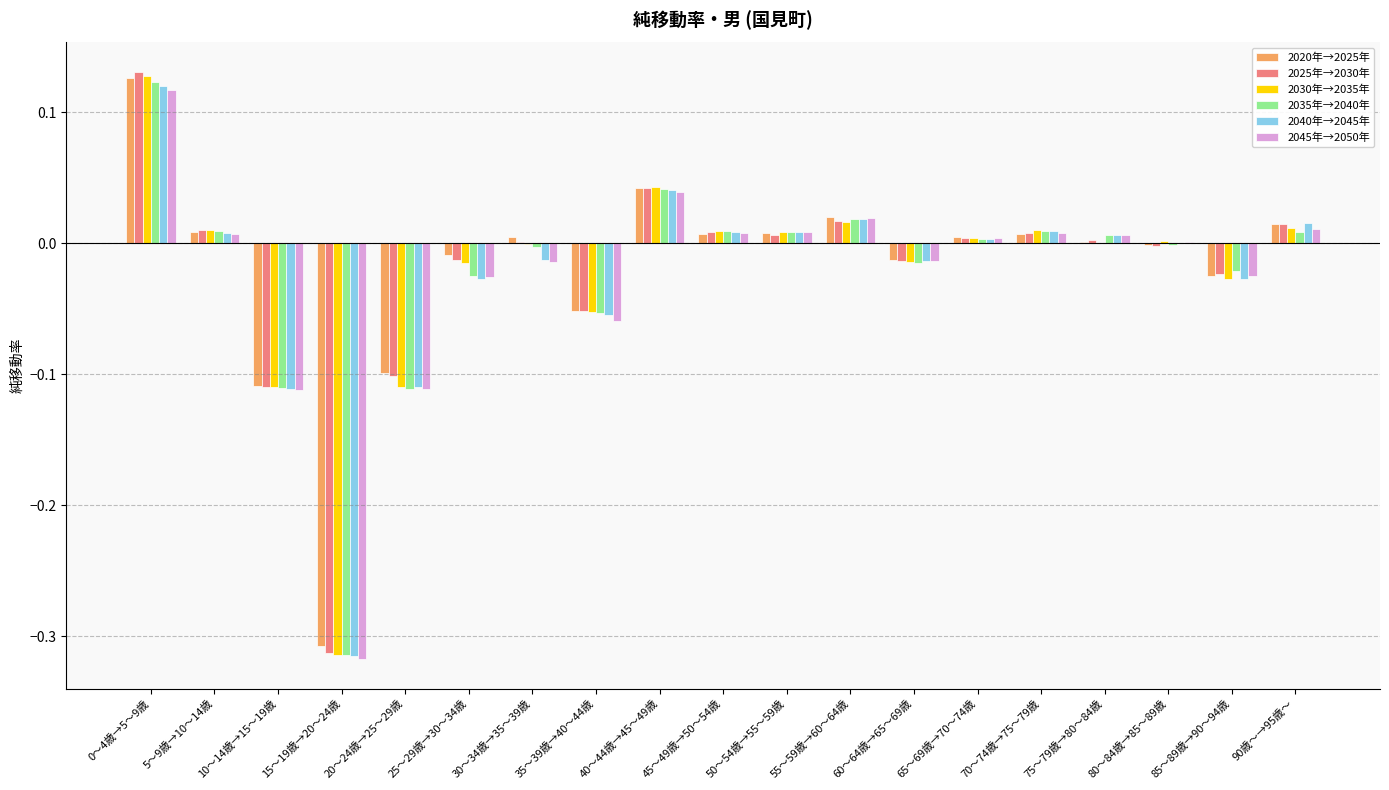

Is it true that 2025年→2030年 equals 0.0 at 40～44歳→45～49歳?

True